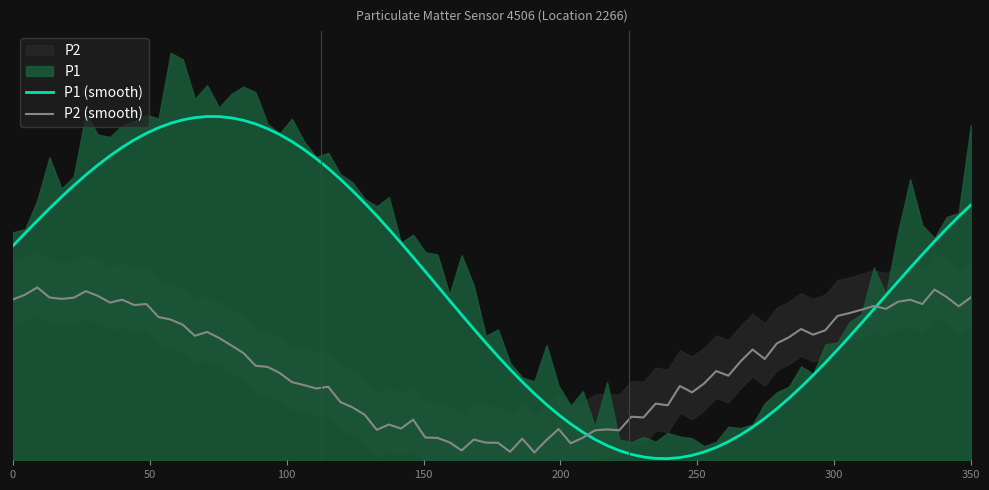

Does the chart display data point markers on the line(s)?

No